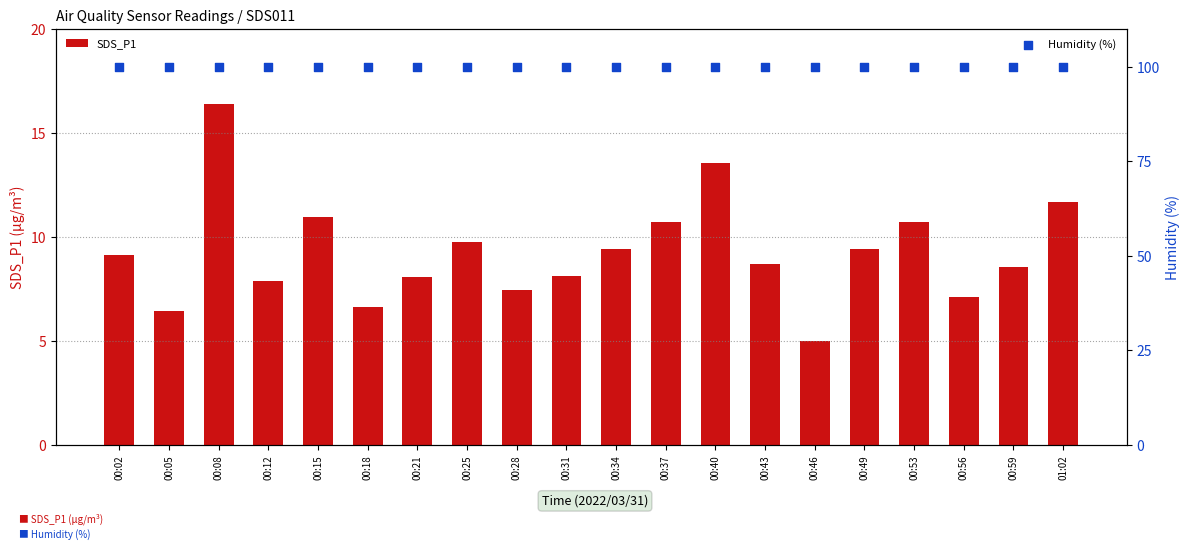

What are all the series names shown in the legend?

SDS_P1, Humidity (%)